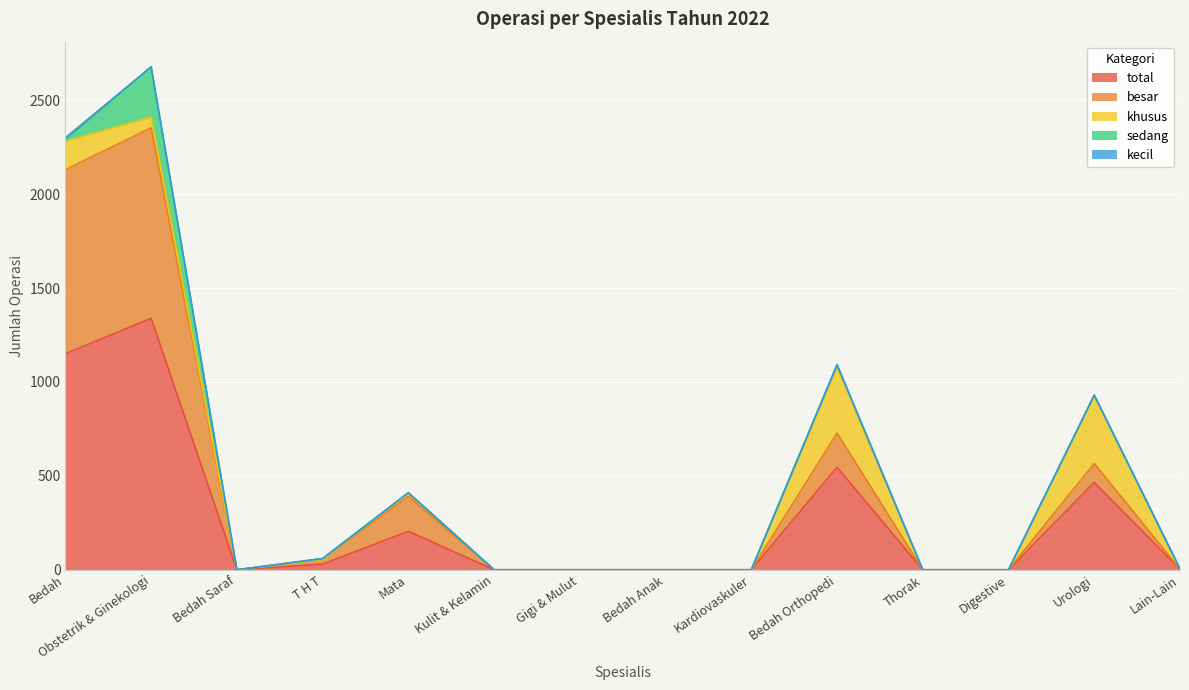

Reading left to right, extract all data points from this chart.

total: 1150	1339	0	30	205	0	0	0	0	546	0	0	465	3
besar: 980	1014	0	25	187	0	0	0	0	182	0	0	101	0
khusus: 151	57	0	0	18	0	0	0	0	348	0	0	360	0
sedang: 9	268	0	5	0	0	0	0	0	16	0	0	4	0
kecil: 10	0	0	0	0	0	0	0	0	0	0	0	0	3